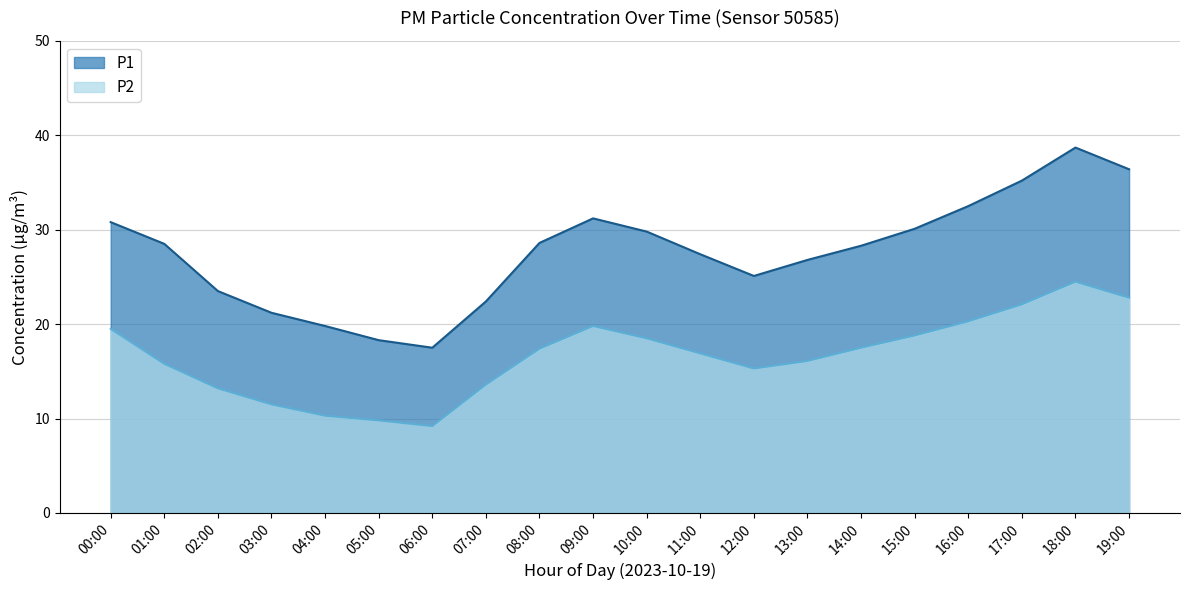

True or false: P1 and P2 cross at least once.

False